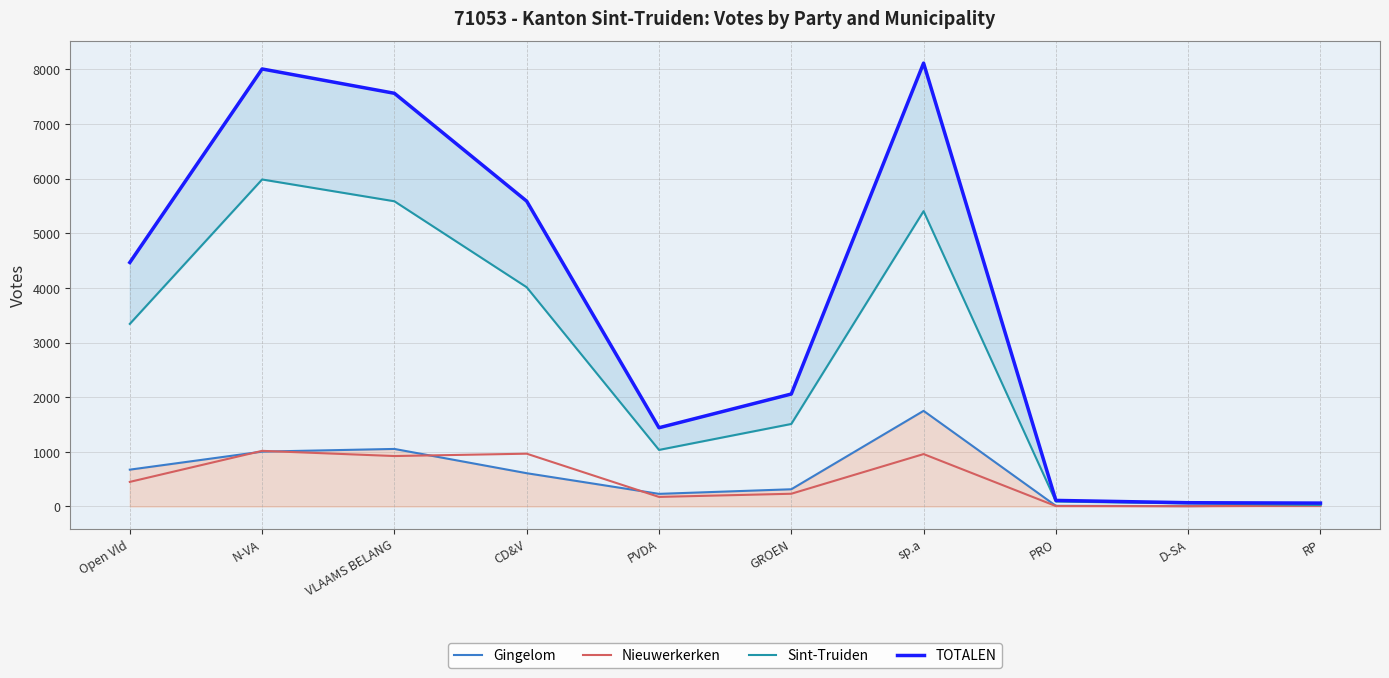

At how many categories does at least one series exceed 2476?

5